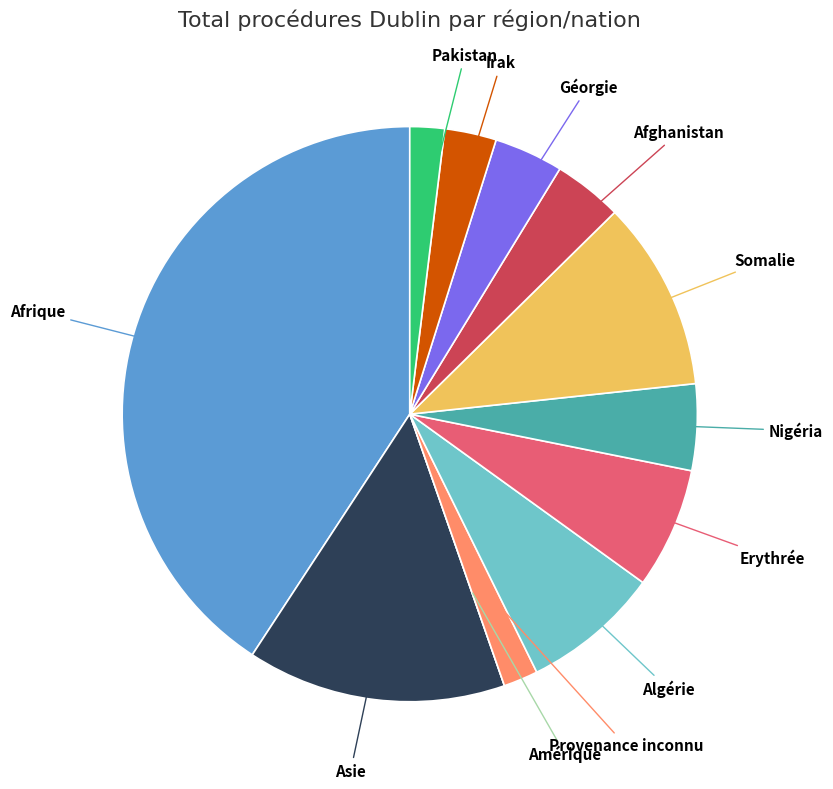

Does any single category account for the majority?

No